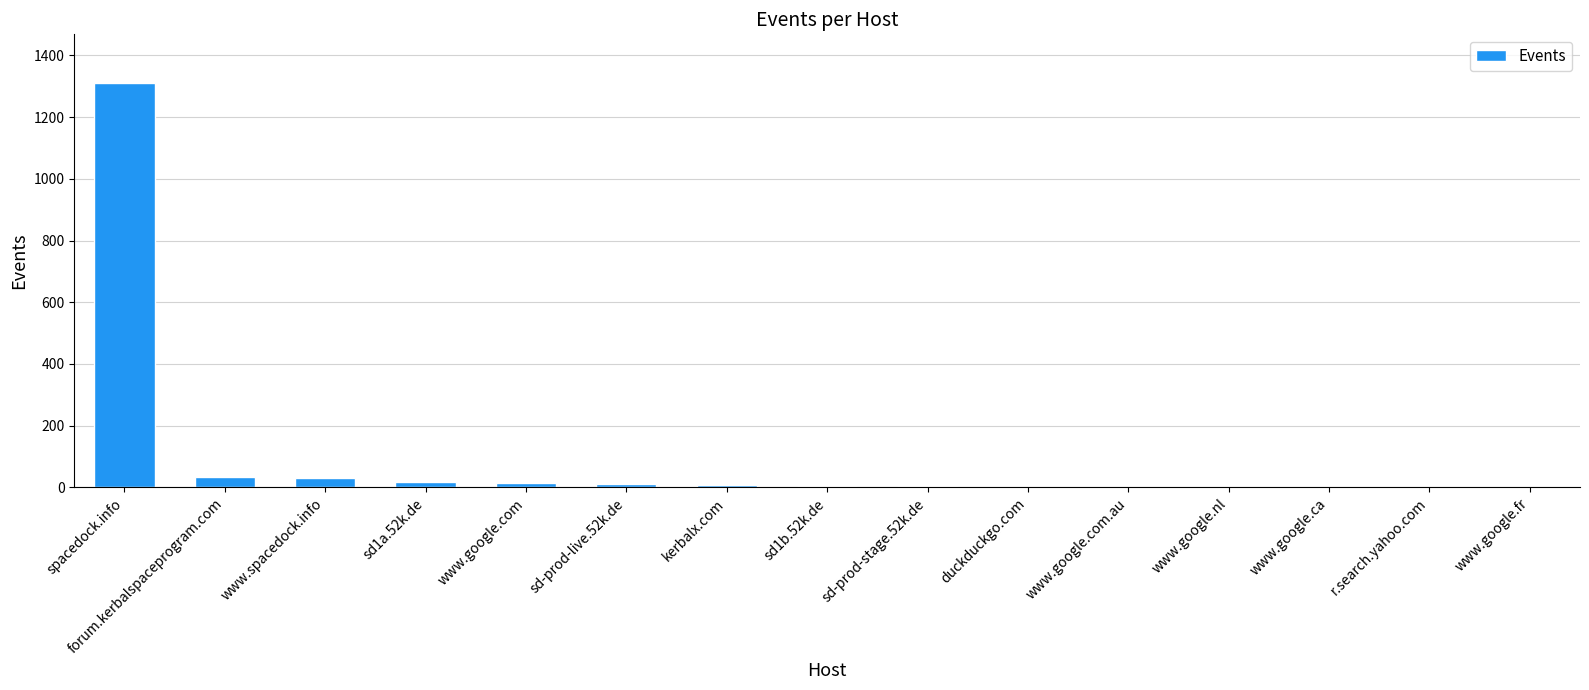

What value does the data have at forum.kerbalspaceprogram.com?

35